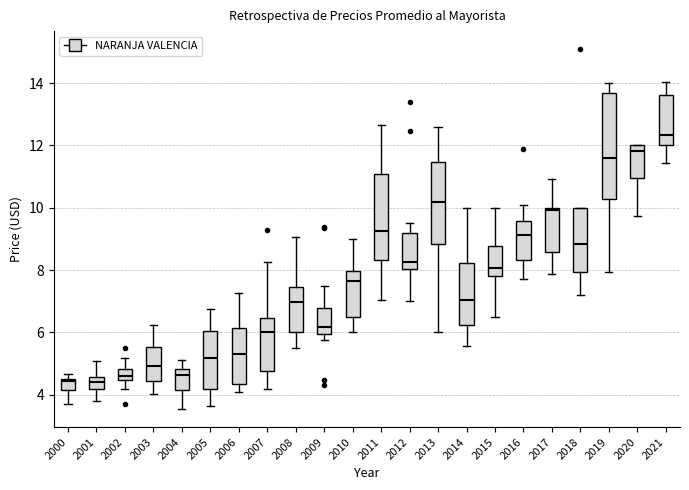

Where does the median line of the box at x = 2000 sit on the y-axis? The values are not printed on the chart, so give them approximately, as read against the axis.

4.4